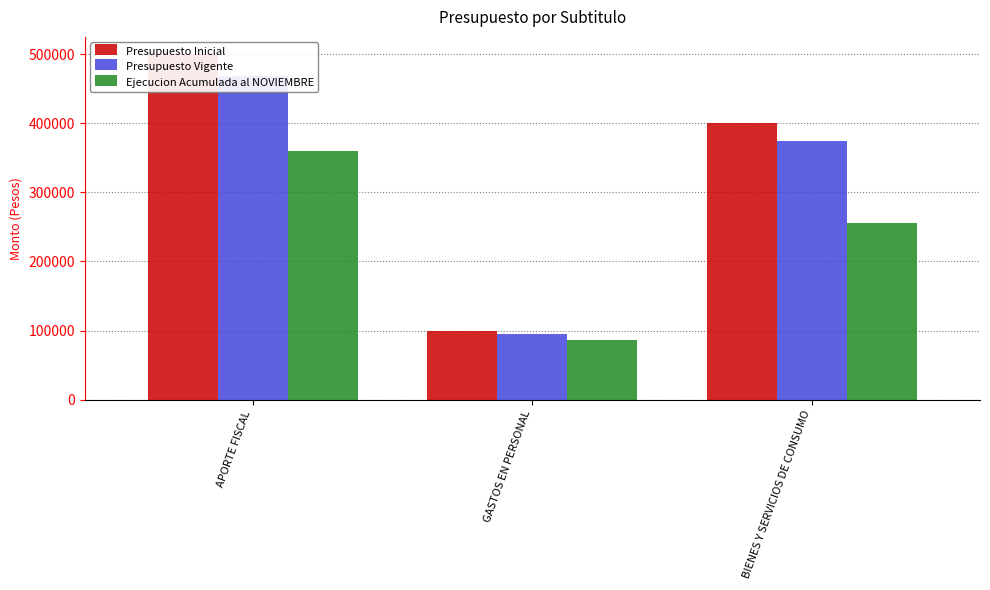

Where is Presupuesto Inicial nearest to the value 300000?

BIENES Y SERVICIOS DE CONSUMO